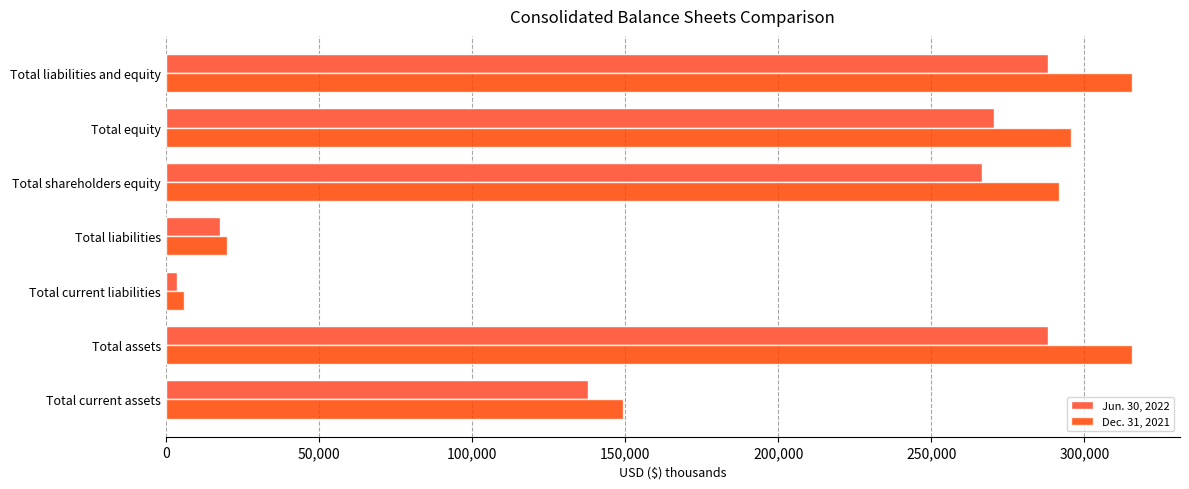

List the series in order of their overall mean, lowest first.

Jun. 30, 2022, Dec. 31, 2021